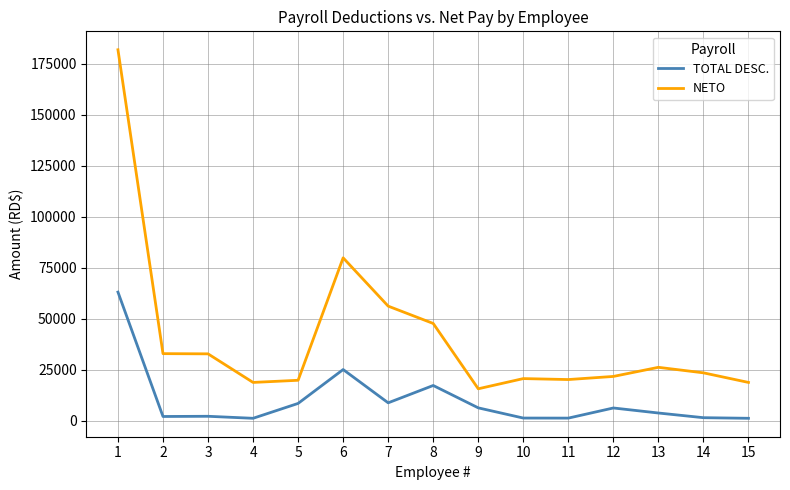

Where does the TOTAL DESC. series first go above 3798?

1